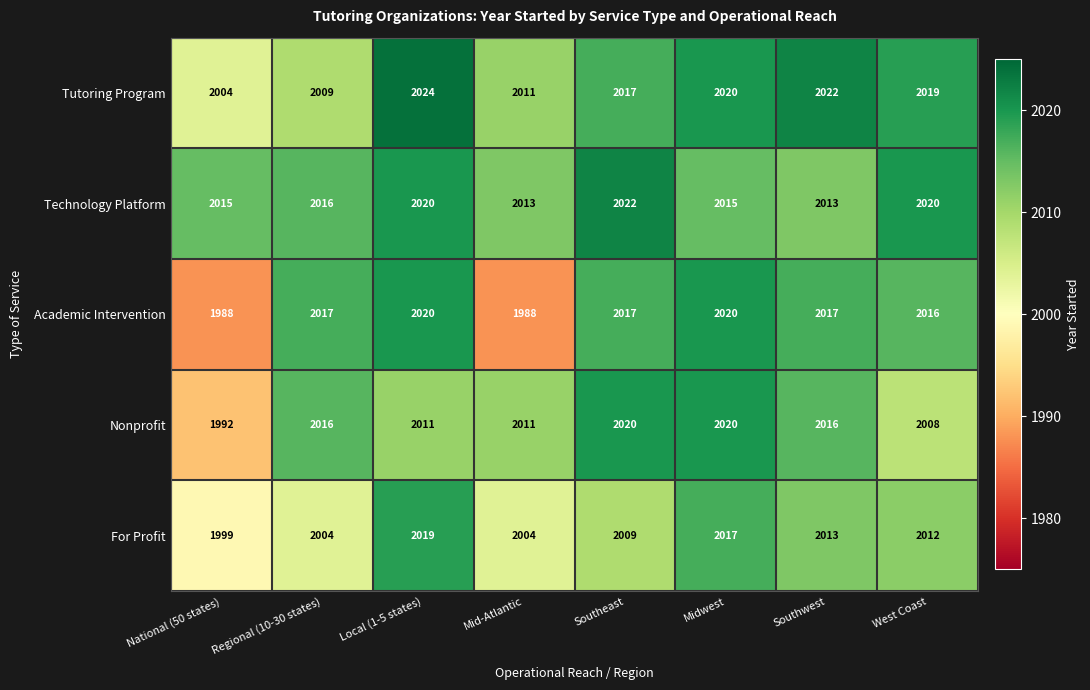

Which series has the largest range (max minus min)?

Academic Intervention